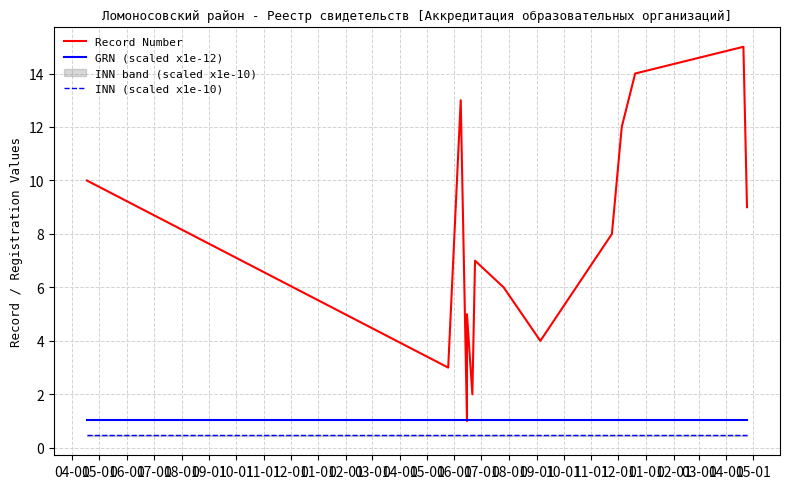

Where is the first local minimum for GRN (scaled x1e-12)?

05-01